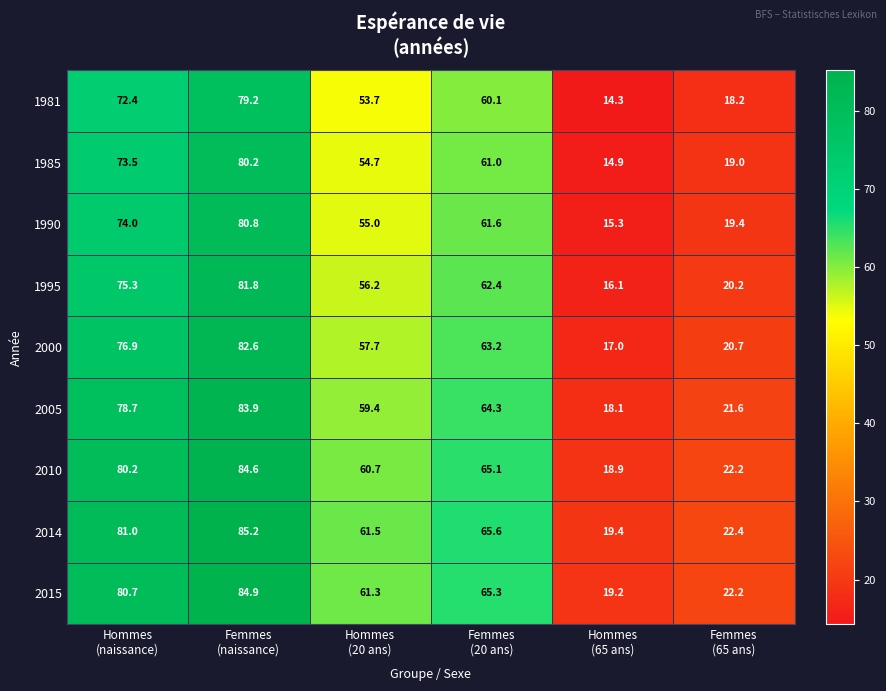

What is the difference between the maximum and minimum values in the 2005 series?

65.8